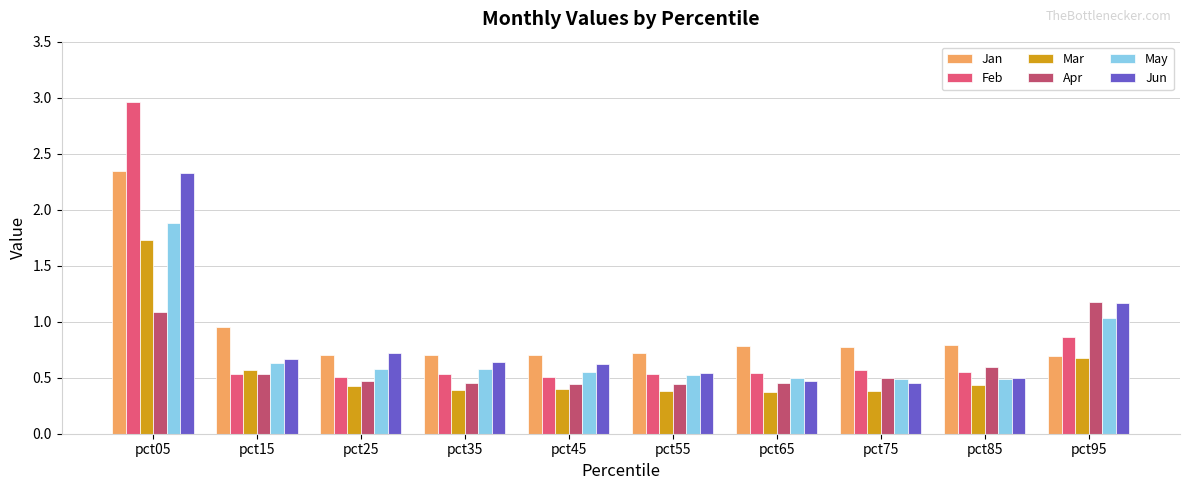

Are the bars grouped side by side (vs. stacked)?

Yes